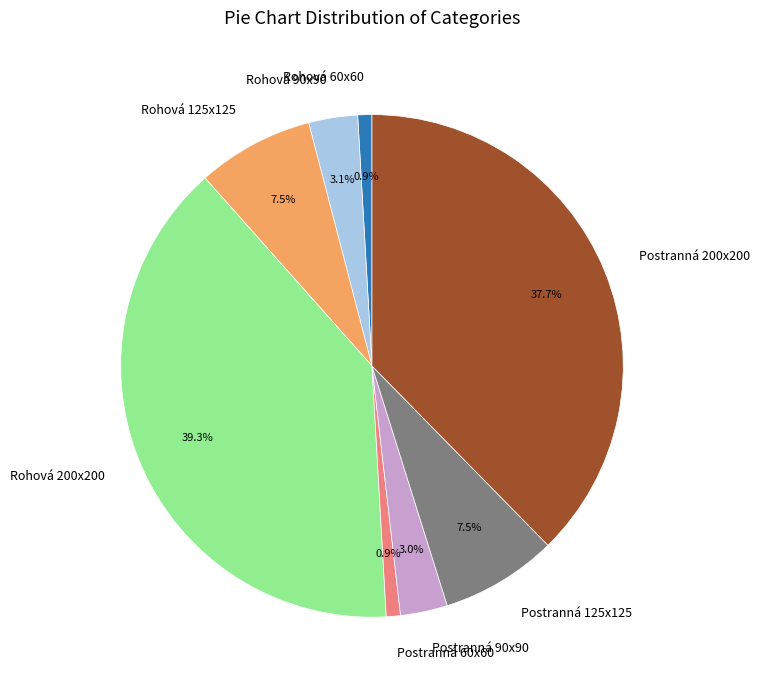

What percentage is the Postranná 200x200 slice, to the nearest percent?

38%